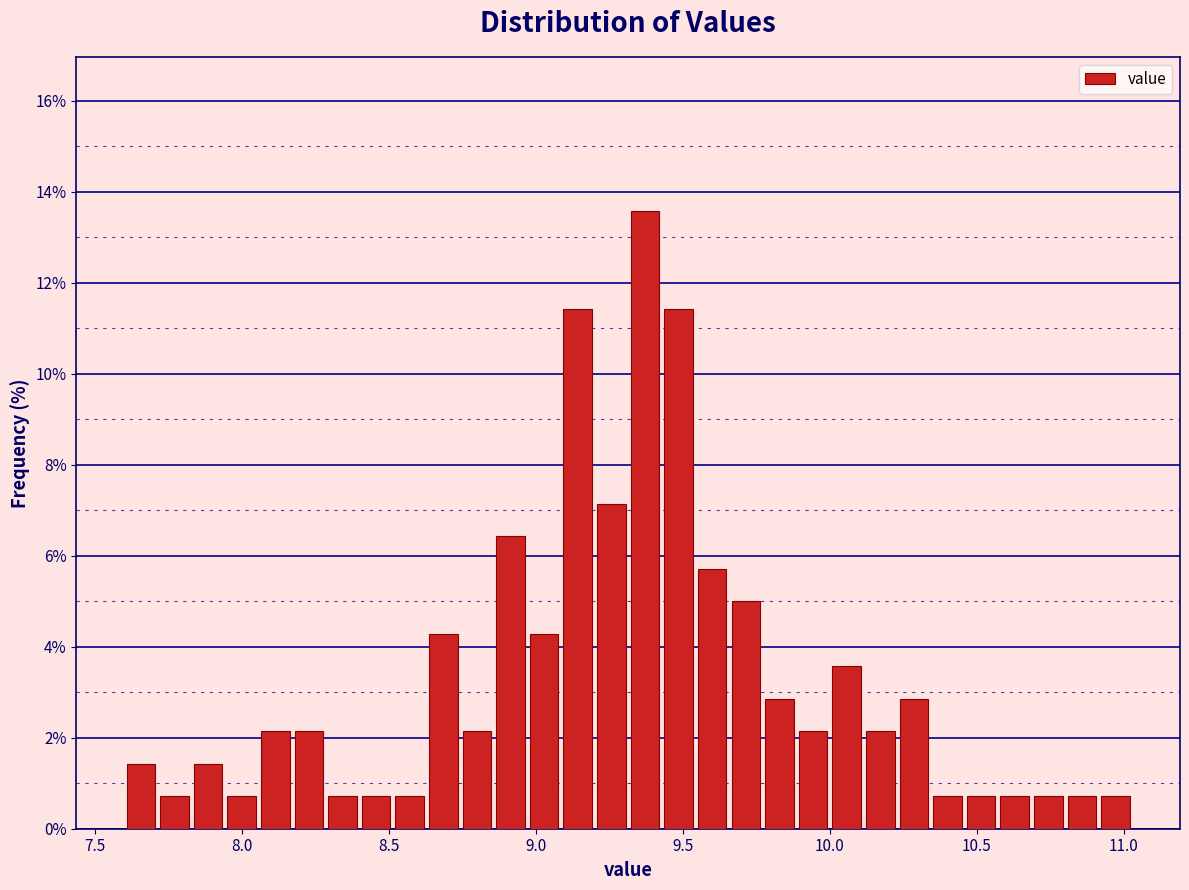

Read against the x-axis, roughly where is the centre of the tallest bar?

9.35